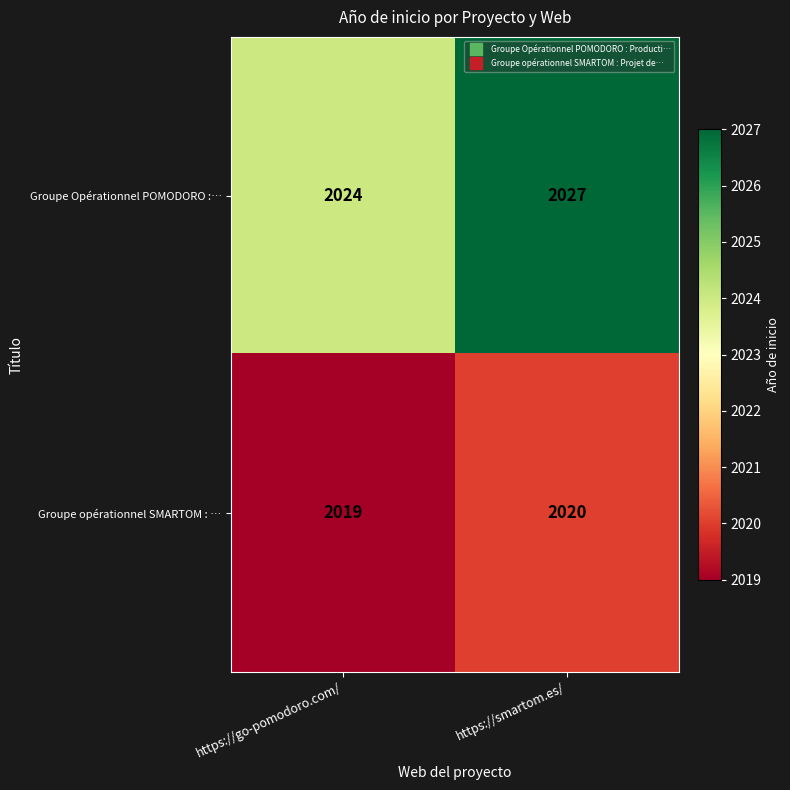

Where is Groupe opérationnel SMARTOM : … nearest to the value 2019?

https://go-pomodoro.com/